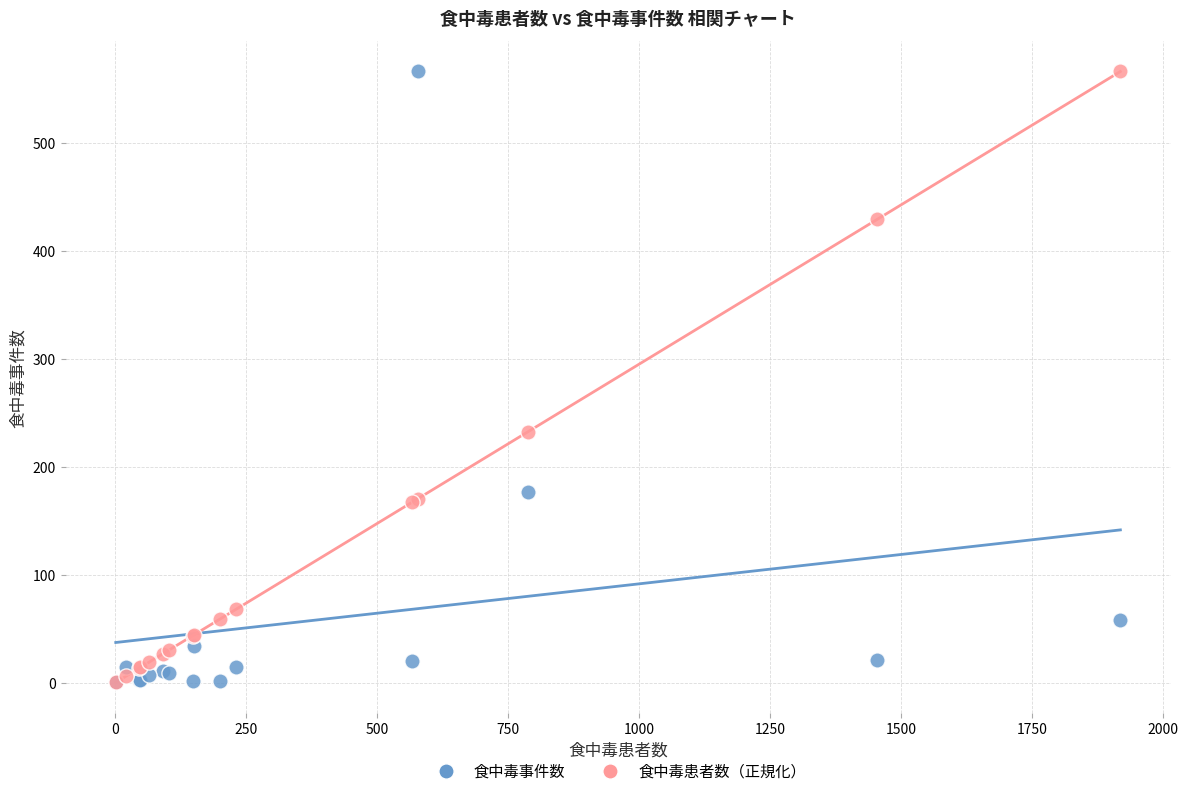

Across all series, what Y value is closest to 283?

232.2